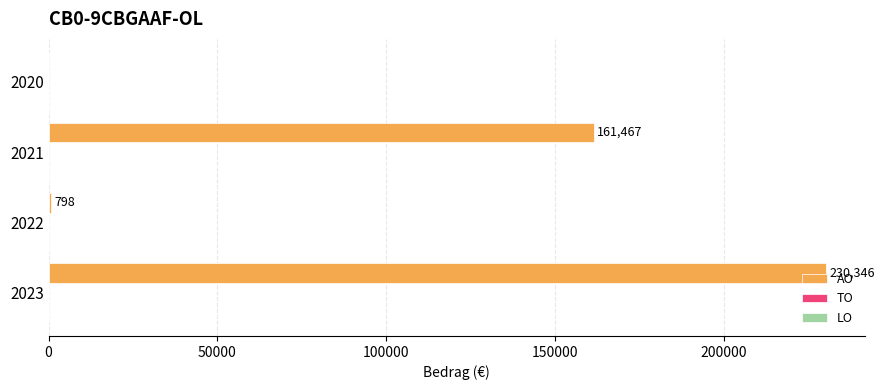

How many series are shown in this chart?

1